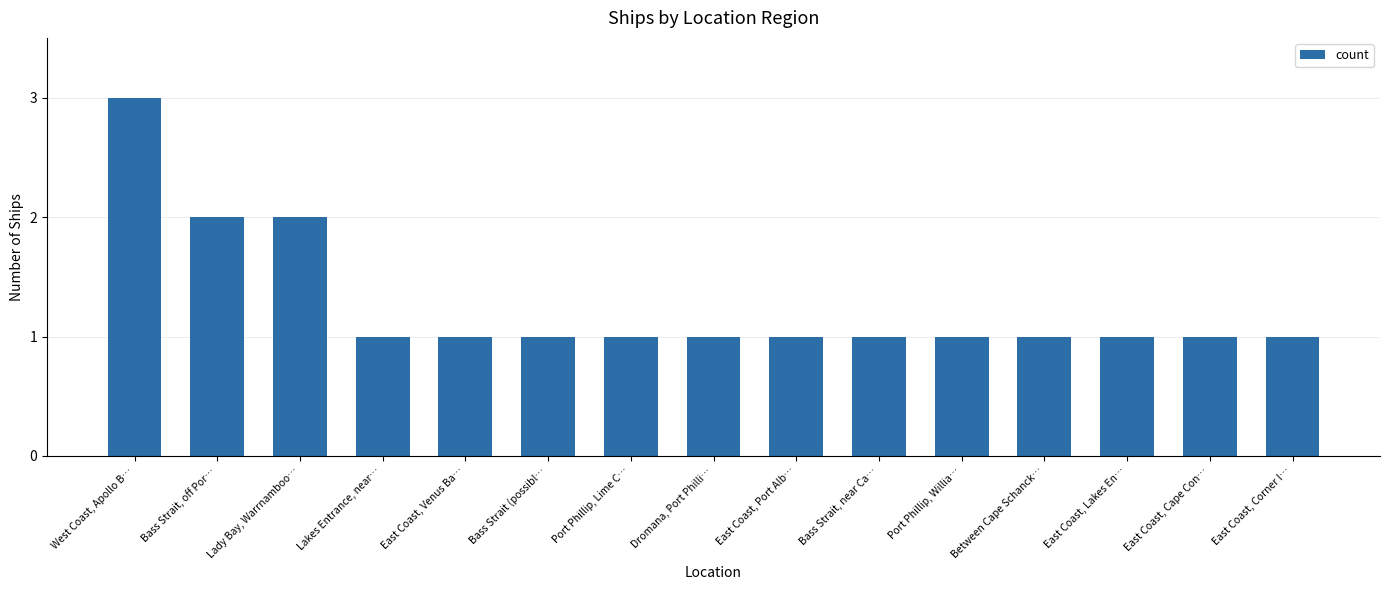

What is the label of the 8th bar from the left?

Dromana, Port Philli…